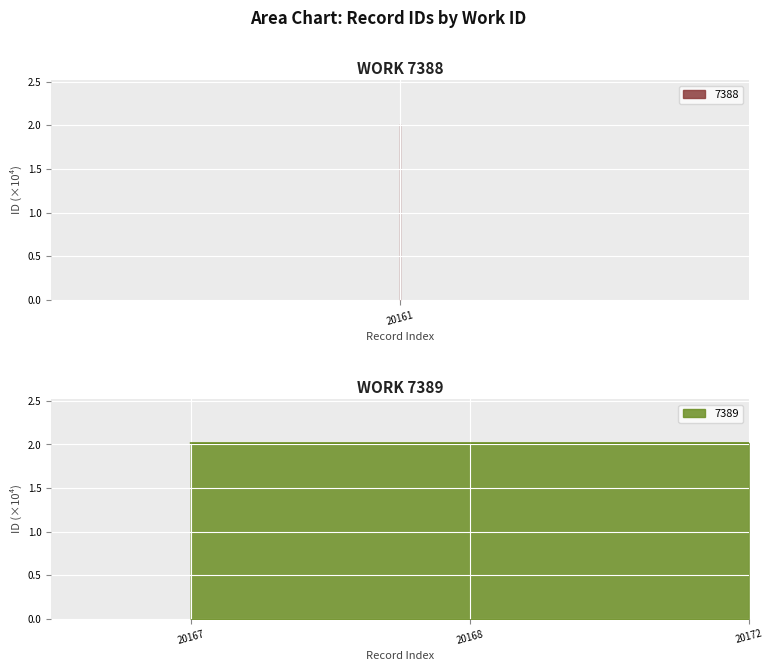

True or false: 7389 has a value of 2.0 at 20172.

True